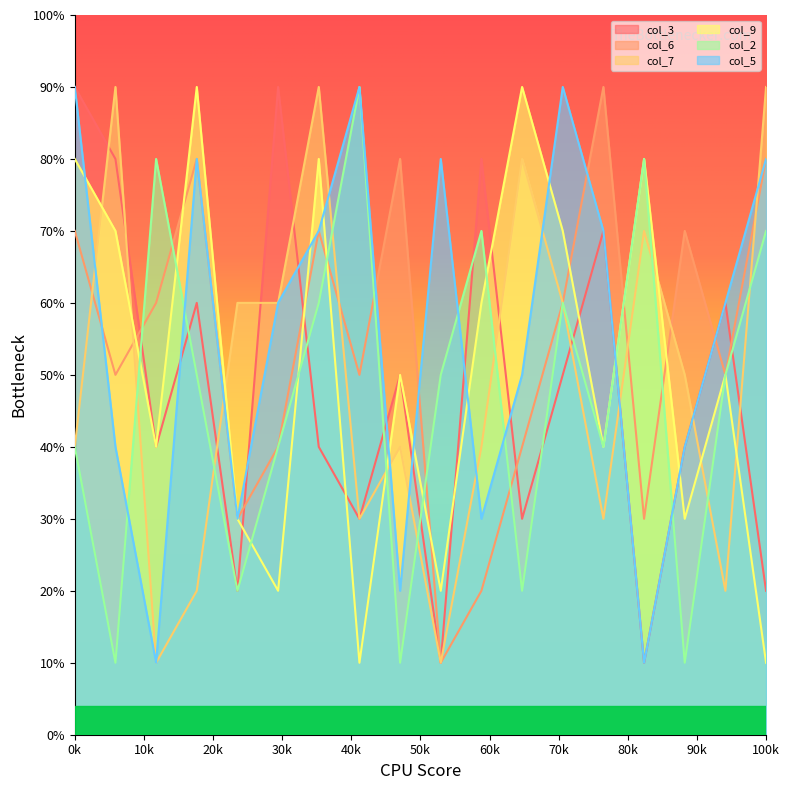

How many intersections are there between col_5 and col_2?

6